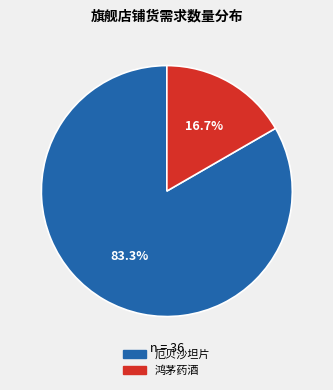

Count the number of slices in the pie.

2